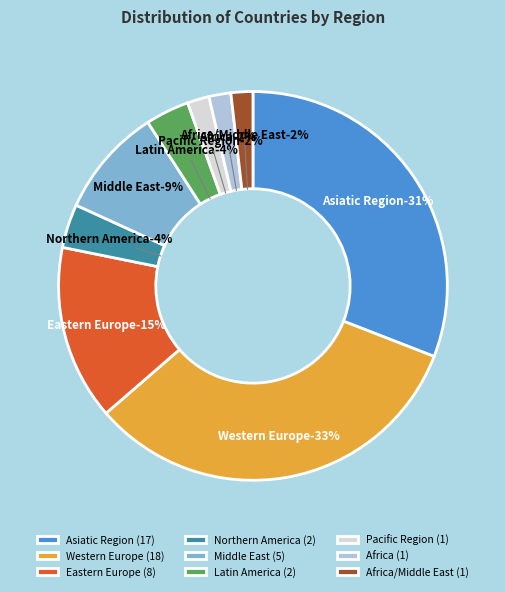

Is there any slice that represents more than half of the pie?

No